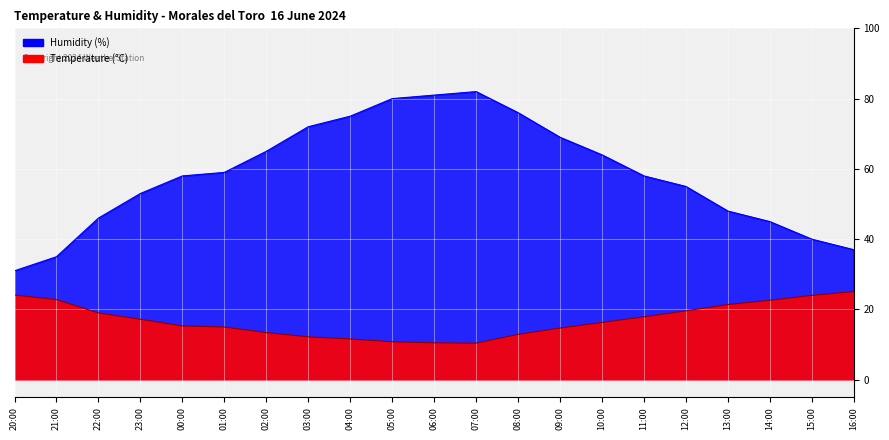

True or false: Humidity (%) has more than 0 interior local peaks.

True